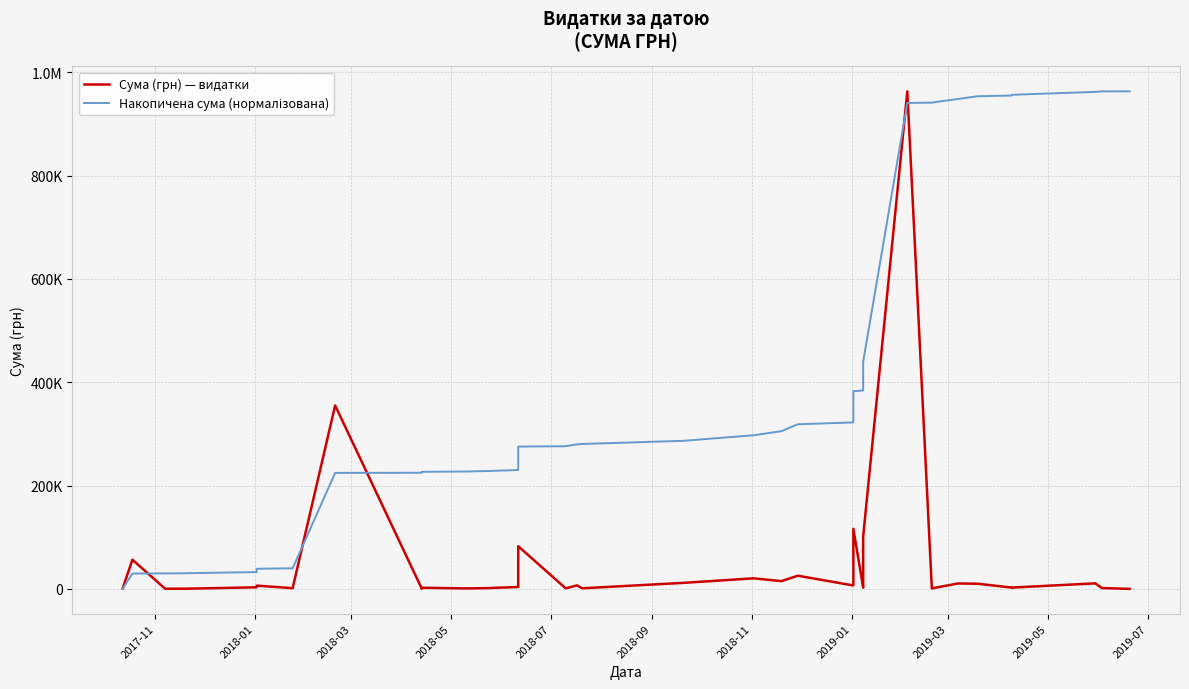

What is the label of the 40th point from the right?

2017-11